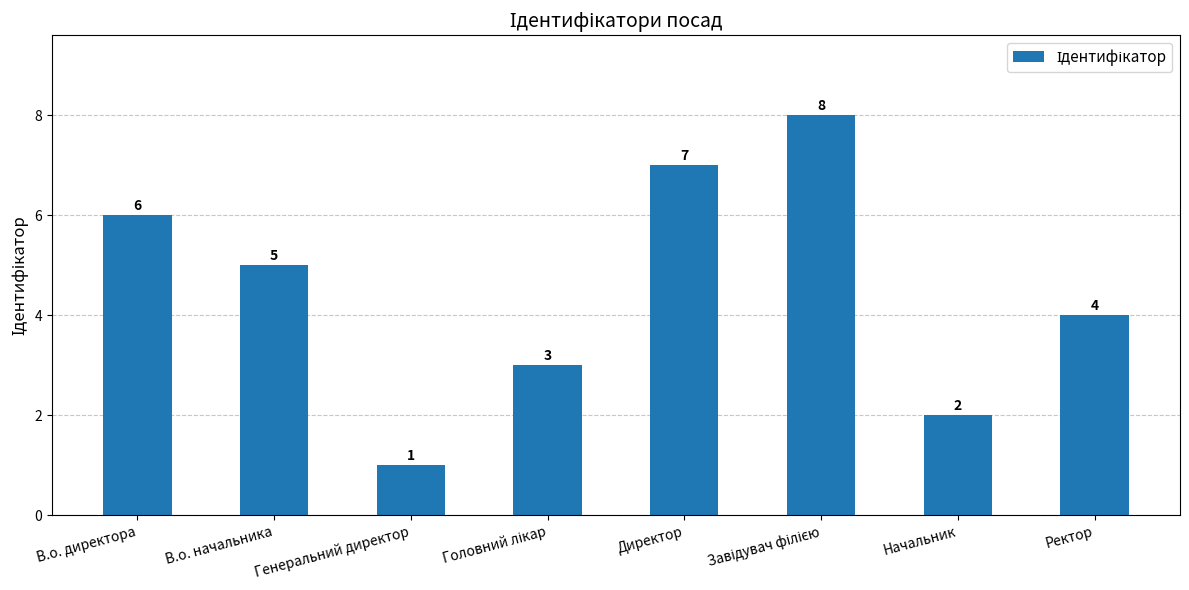

Does the chart contain any negative values?

No